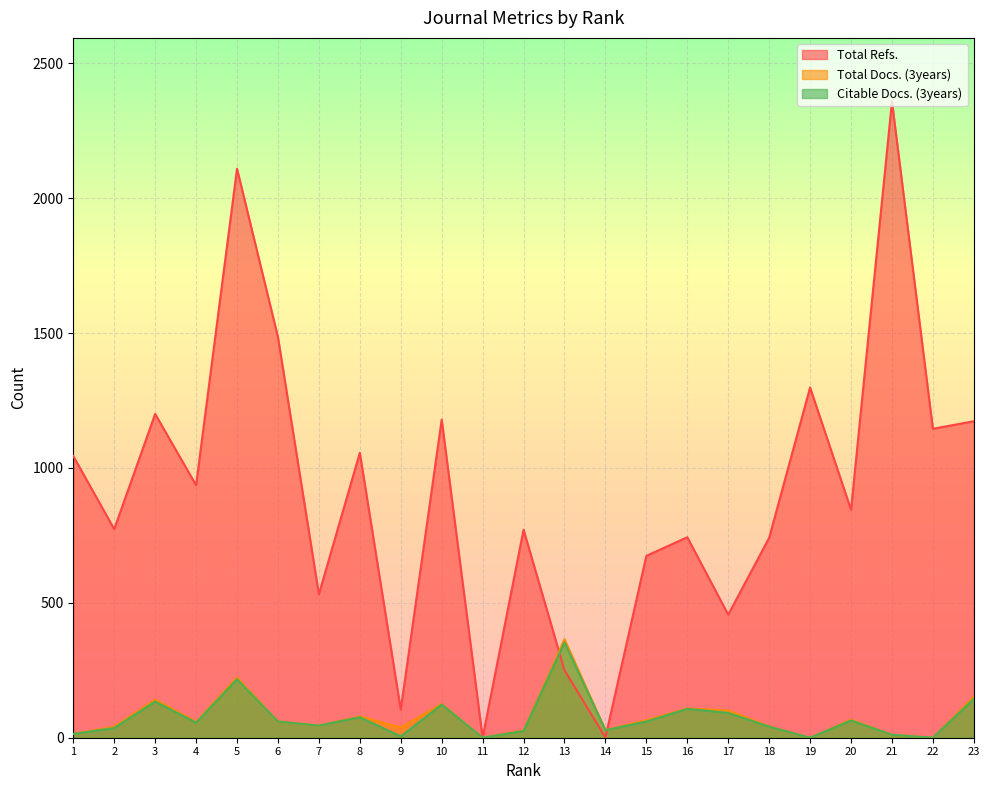

What are all the series names shown in the legend?

Total Refs., Total Docs. (3years), Citable Docs. (3years)